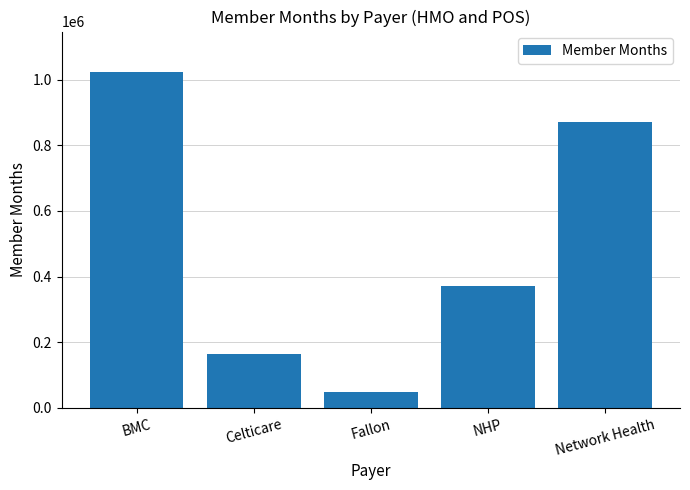

List the labels in order of value, largest first.

BMC, Network Health, NHP, Celticare, Fallon